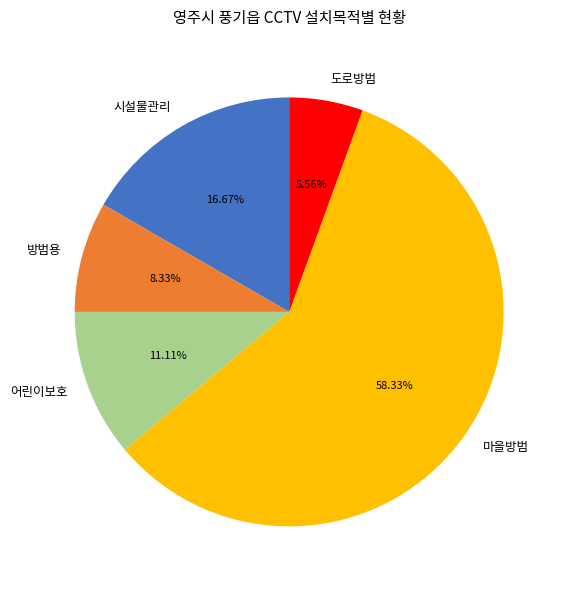

What is the smallest slice in the pie chart?

도로방범